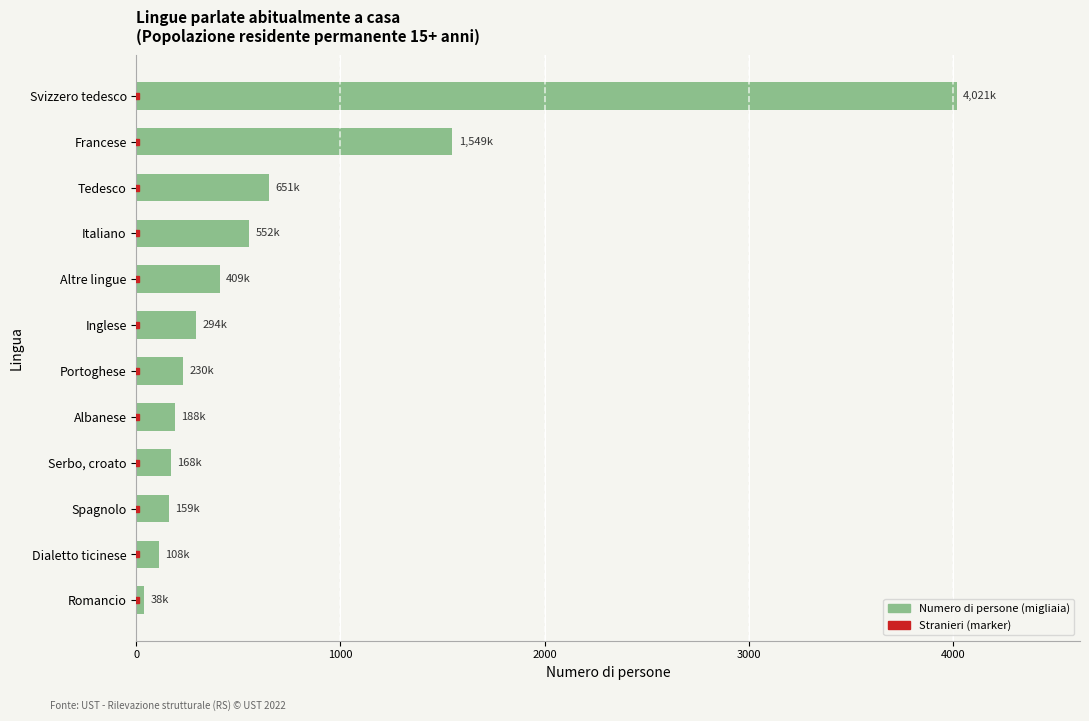

Which has a higher value, Italiano or Spagnolo?

Italiano